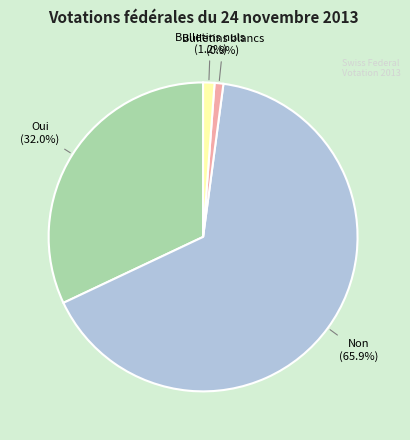

Does any single category account for the majority?

Yes